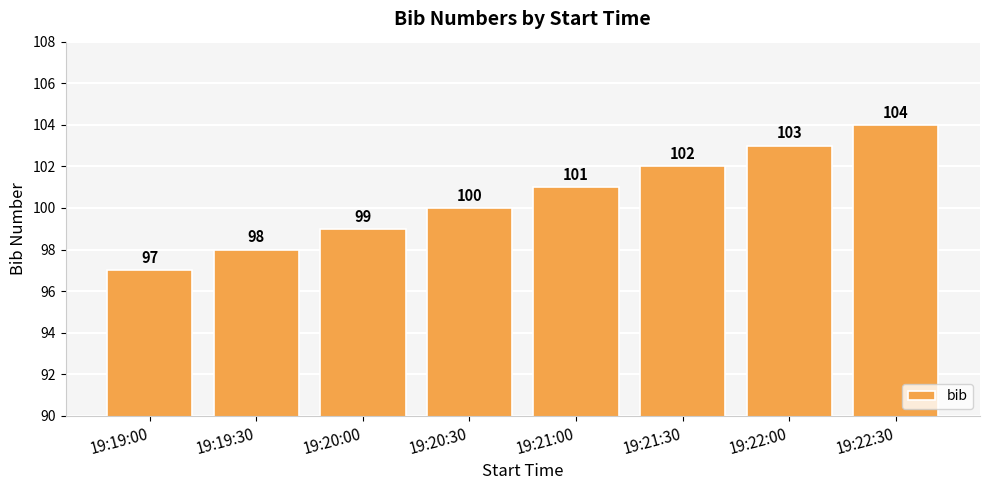

At which category does the chart reach its peak across all series?

19:22:30